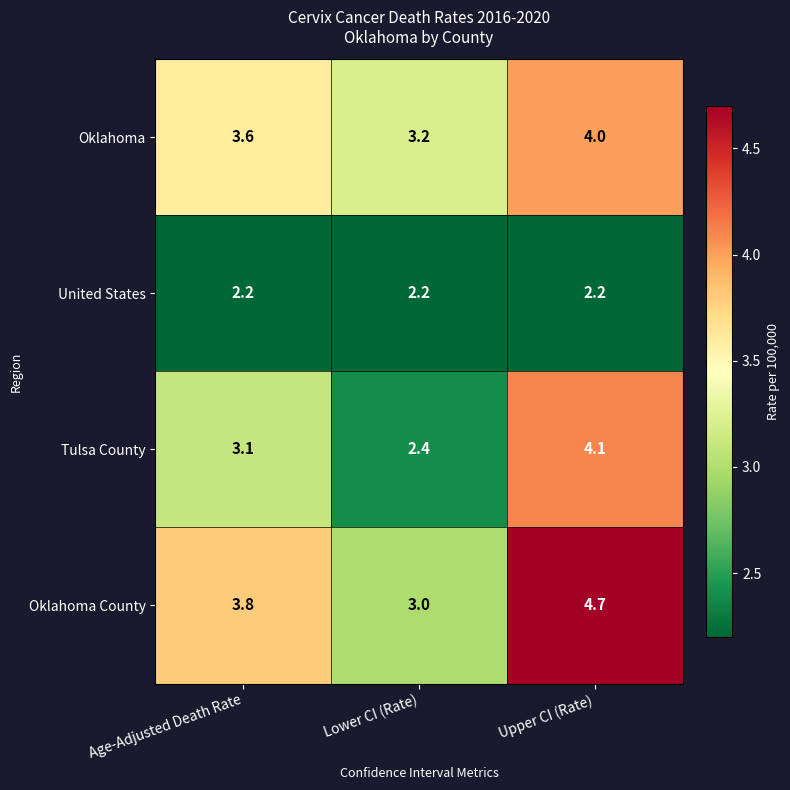

What is the spread (max minus min) of values at Lower CI (Rate)?

1.0